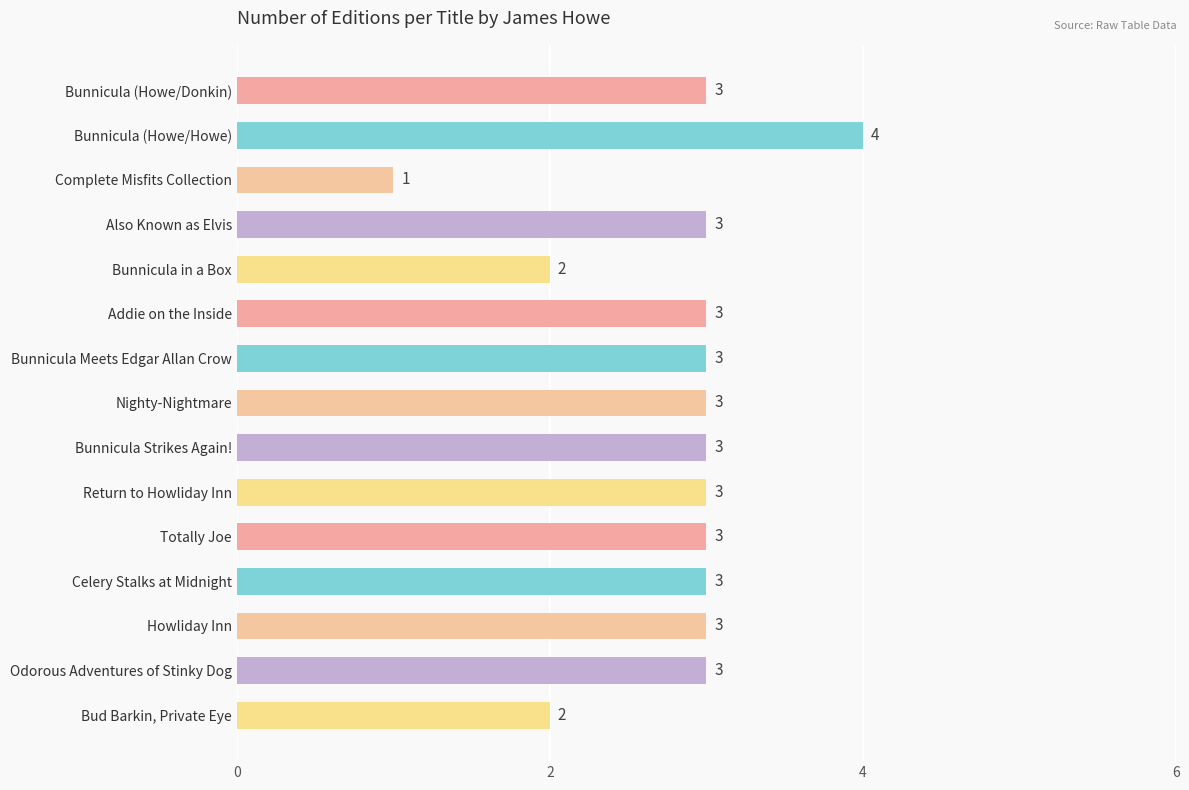

Count the values in the range 3 to 4.

12